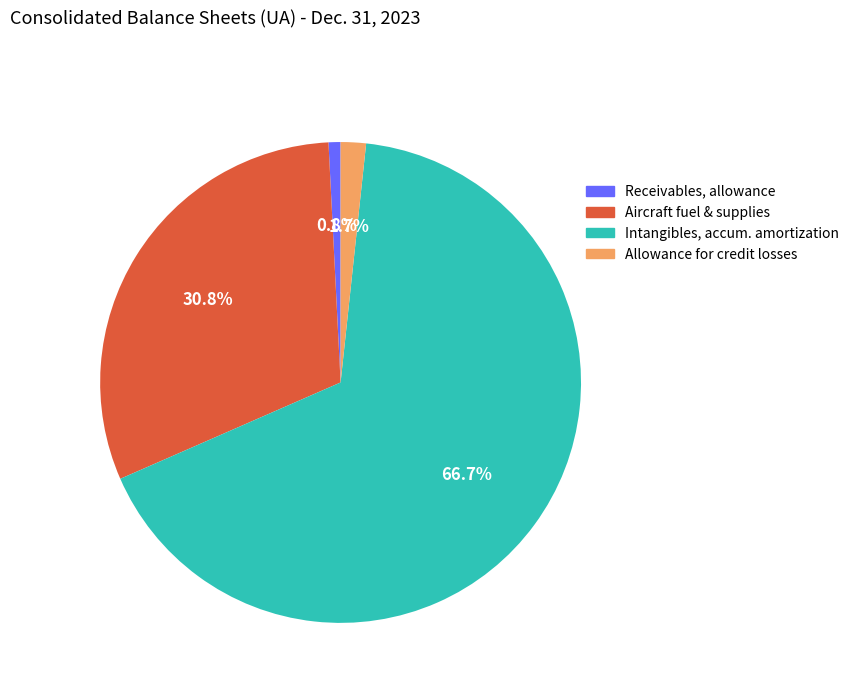

Is there any slice that represents more than half of the pie?

Yes